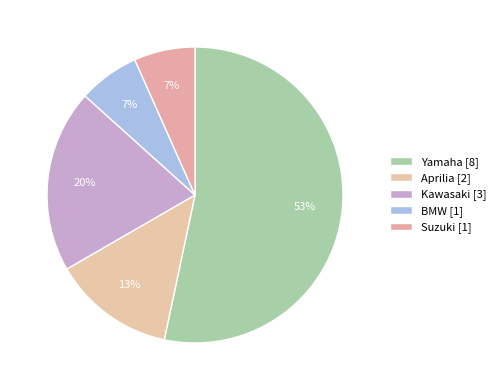

Count the number of slices in the pie.

5